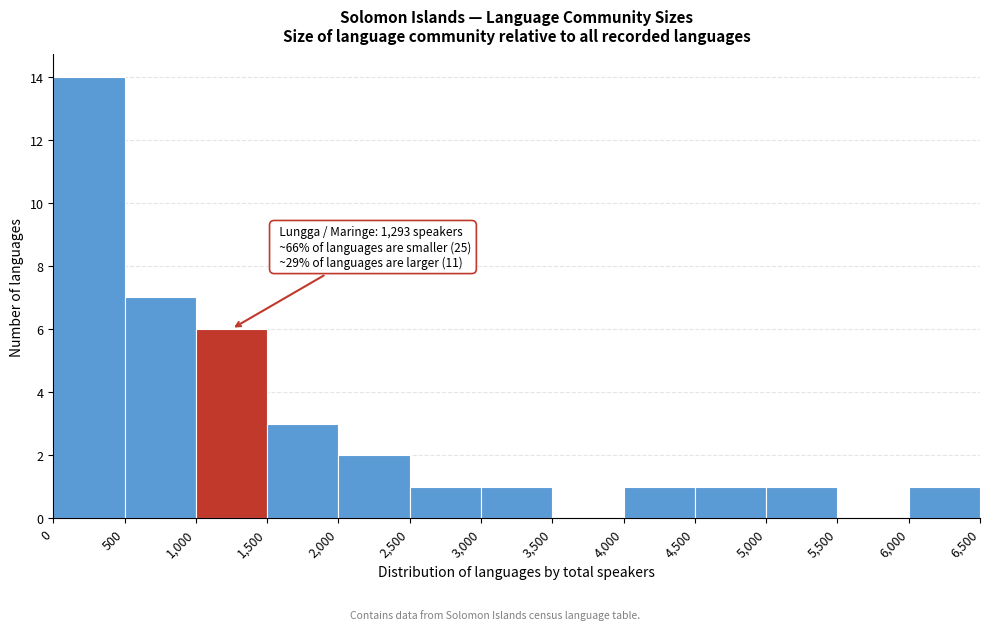

Which range on the x-axis has the tallest bar?

0 to 500